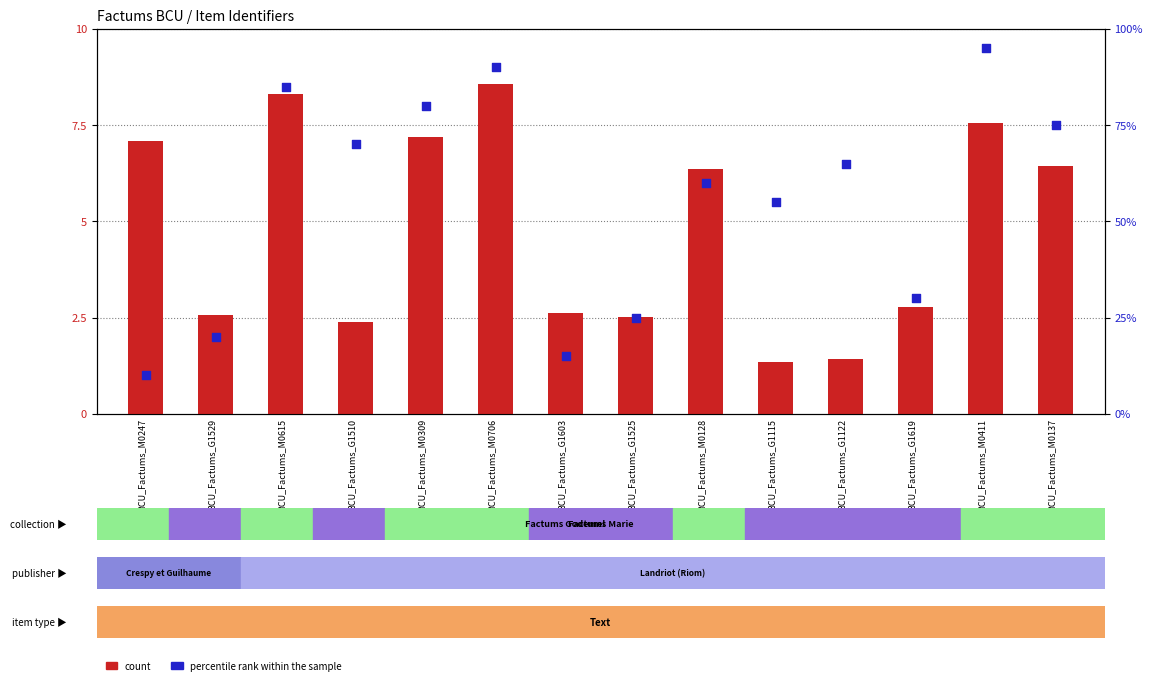

At how many categories does at least one series exceed 59?

8